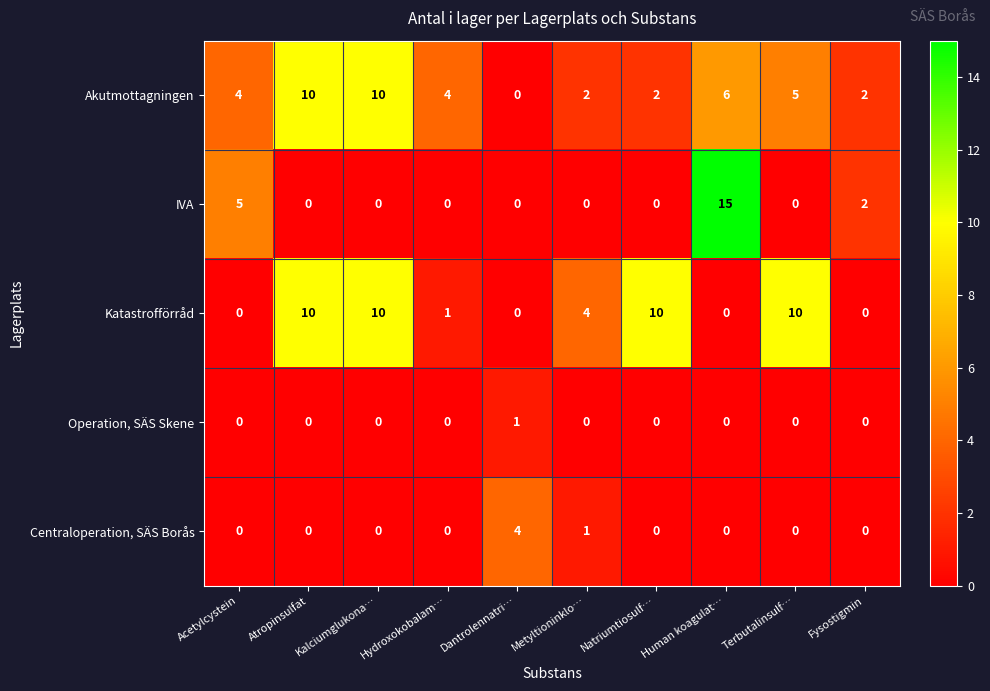

At which label is IVA closest to 7?

Acetylcystein